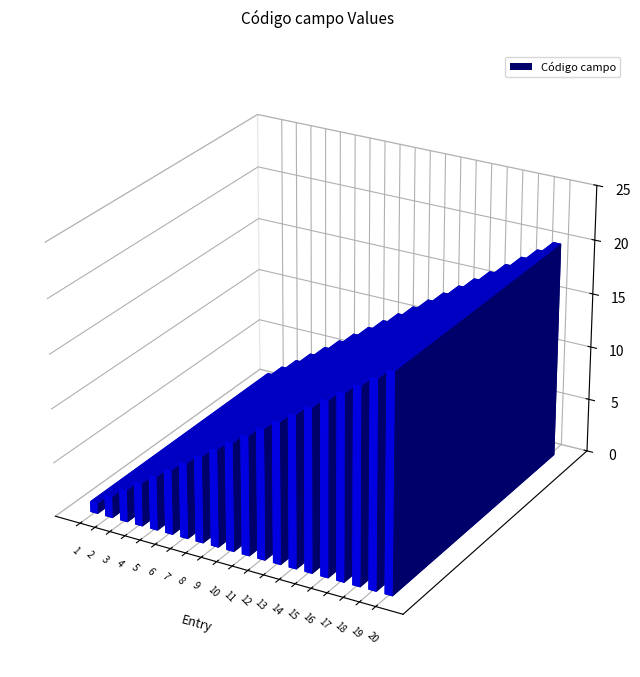

Rank the categories by value from lowest to highest.

1, 2, 3, 4, 5, 6, 7, 8, 9, 10, 11, 12, 13, 14, 15, 16, 17, 18, 19, 20